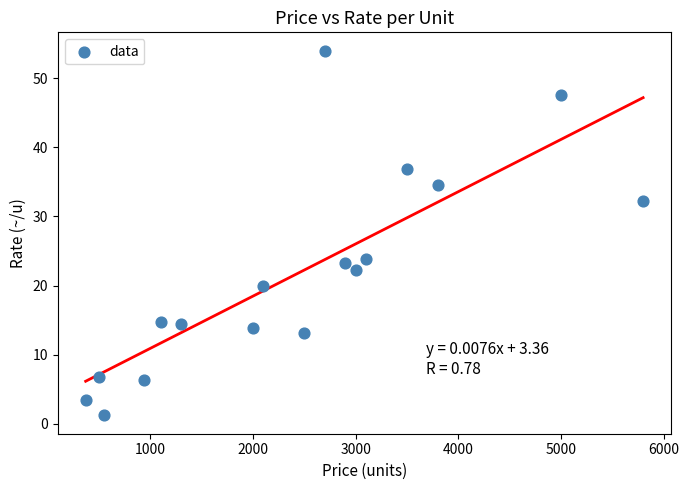

What is the range of X values (max minus min)?

5430.0